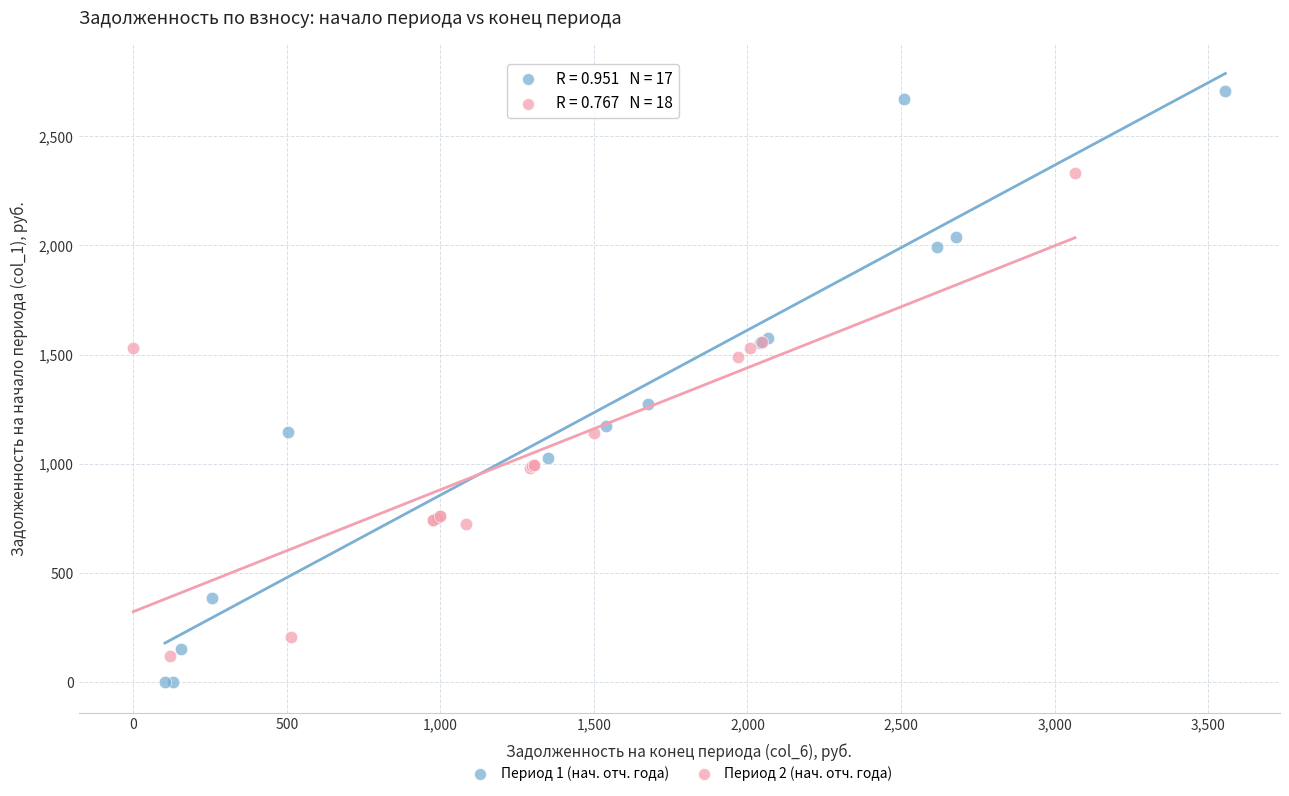

What are all the series names shown in the legend?

Период 1 (нач. отч. года), Период 2 (нач. отч. года)